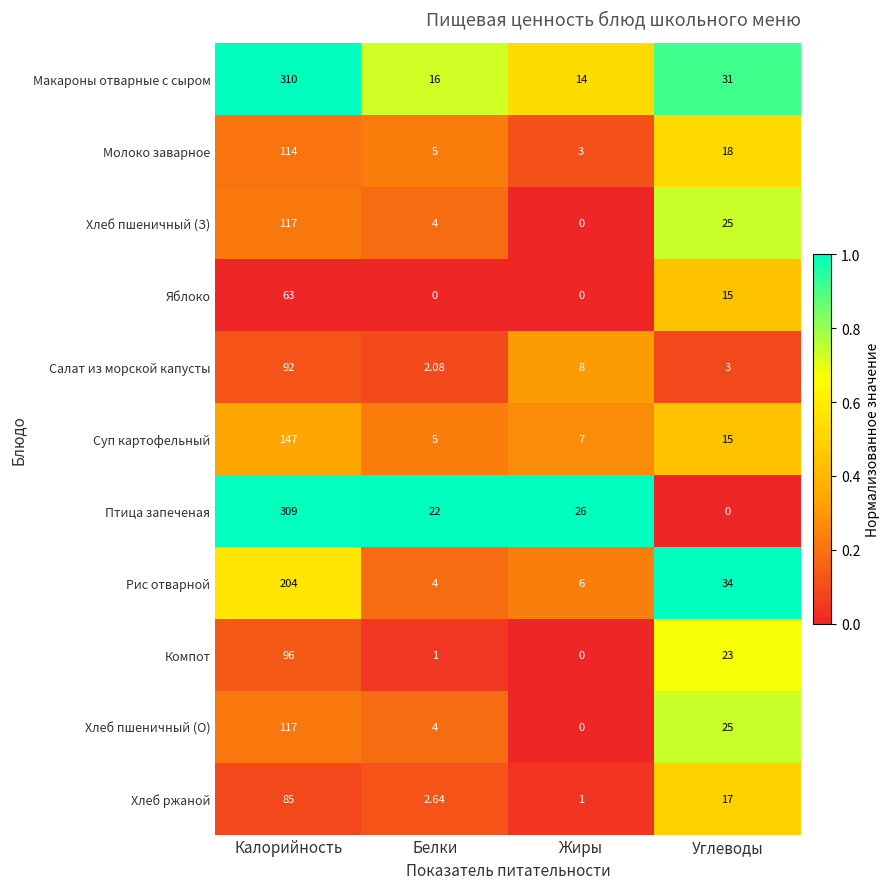

Which series has the largest total across all categories?

Макароны отварные с сыром